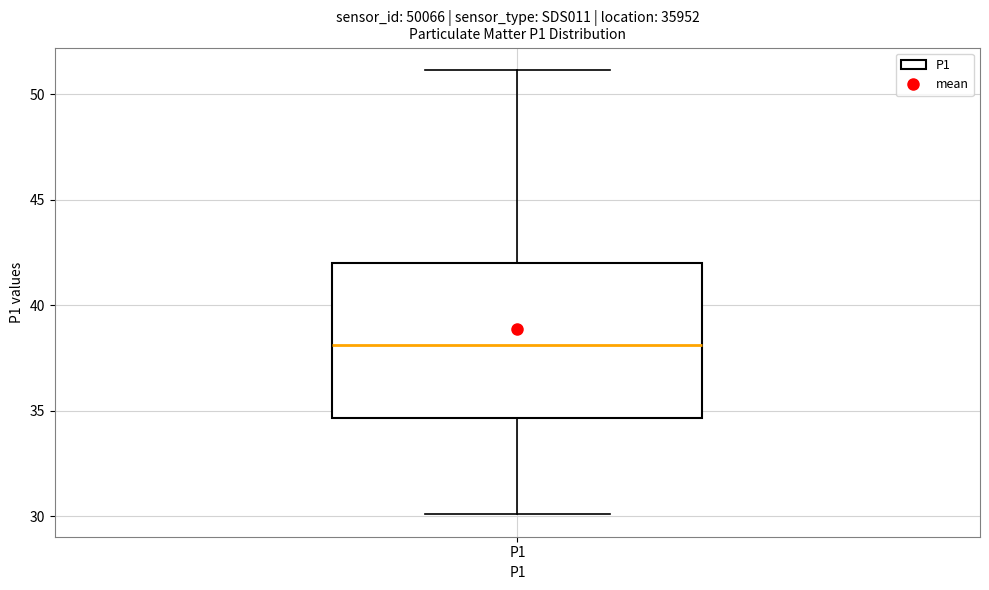

Where does the lower whisker of the box for P1 end on the y-axis? The values are not printed on the chart, so give them approximately, as read against the axis.

30.0